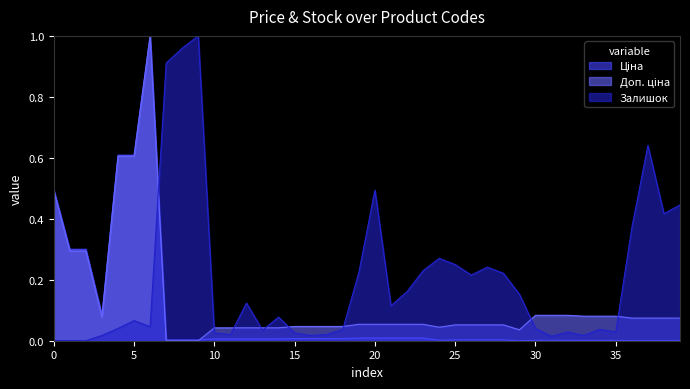

How many lines are shown in the chart?

3